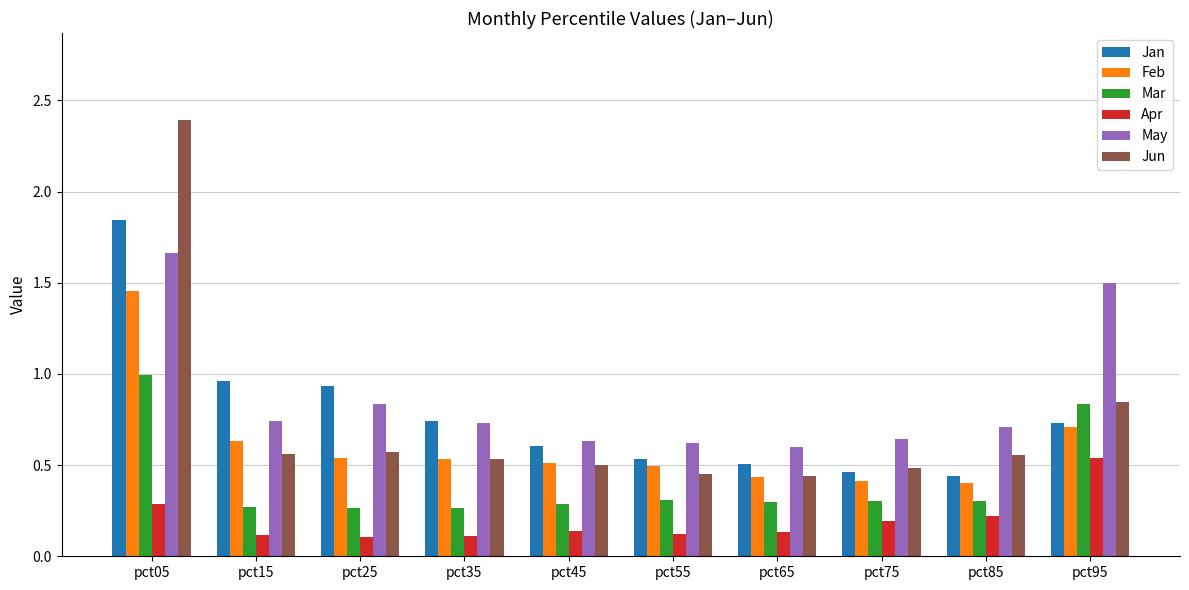

What is the sum of the Feb values at pct05 and pct95?

2.2